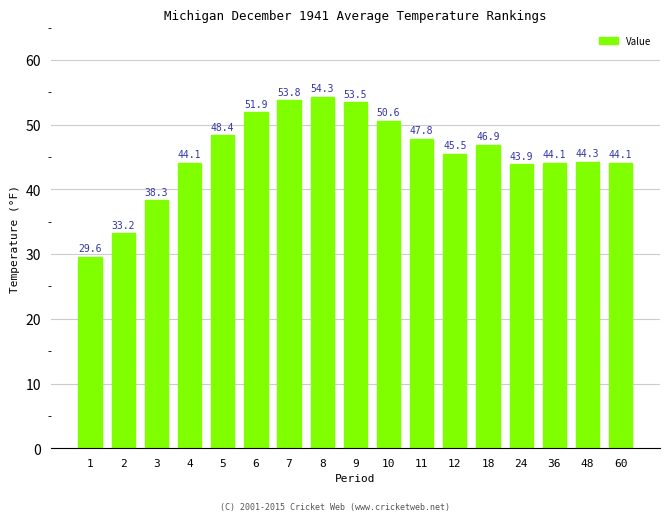

True or false: the data shows 29.6 at 1.

True